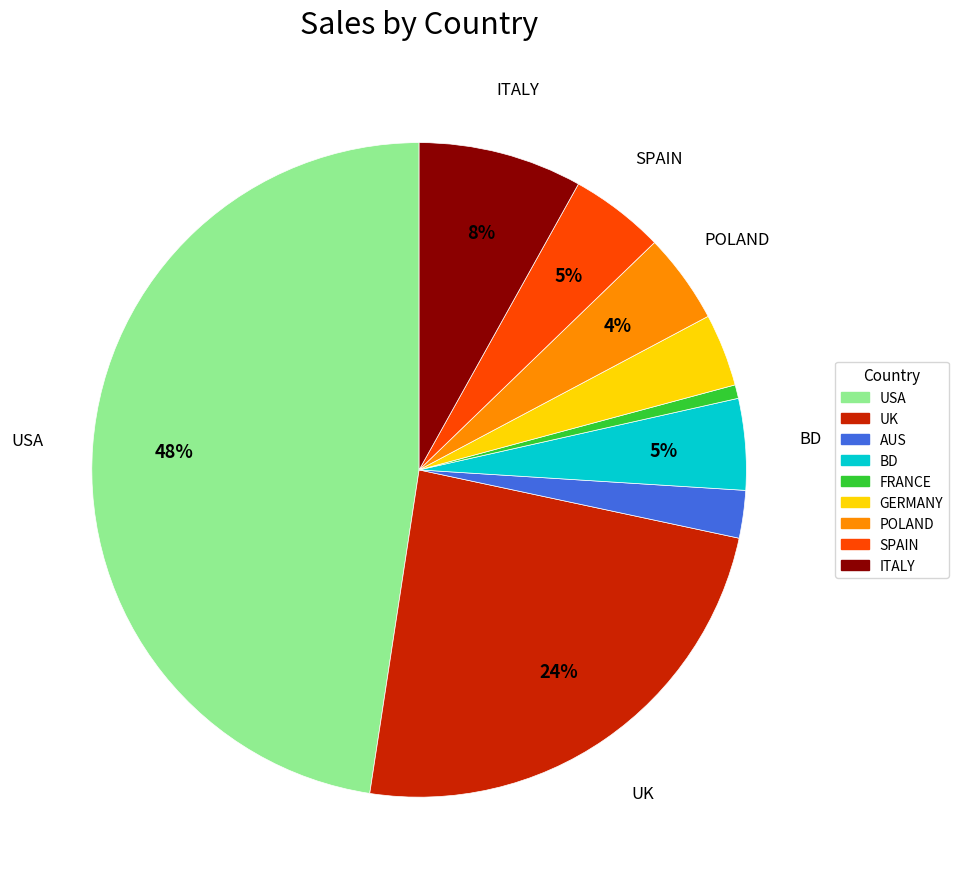

Combined, do BD and FRANCE account for over 50%?

No